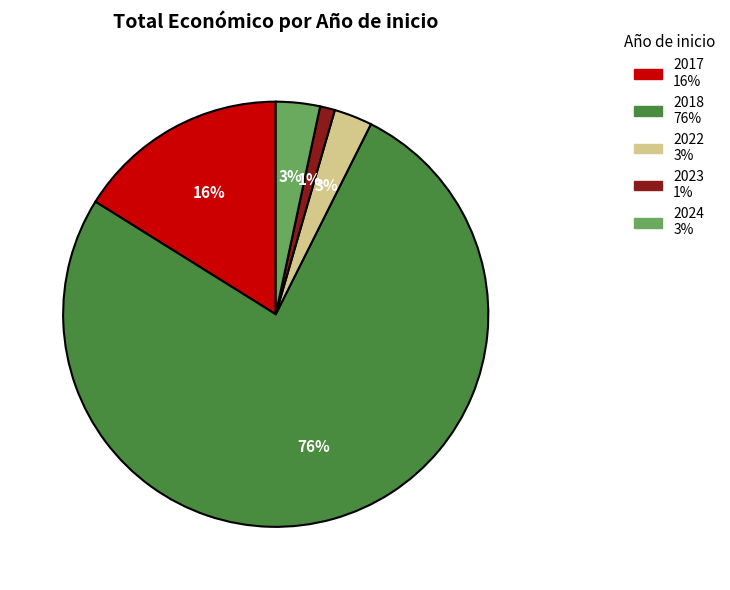

To the nearest percent, what is the average slice percentage?

20%